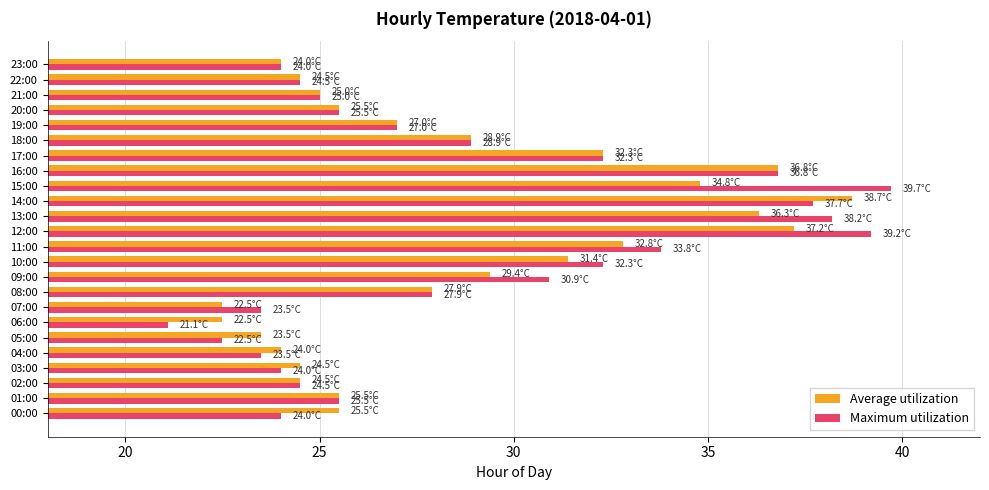

Rank the series by their average value, from highest to lowest.

Maximum utilization, Average utilization